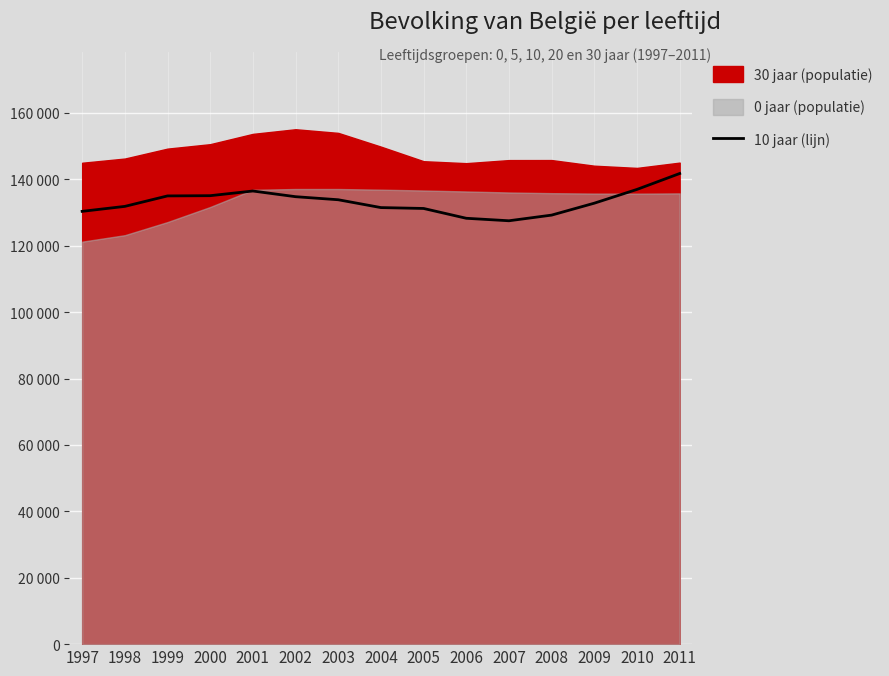

Reading left to right, what are all the values shown in this chart?

1997=130352	1998=131846	1999=134999	2000=135069	2001=136477	2002=134765	2003=133846	2004=131485	2005=131220	2006=128264	2007=127515	2008=129219	2009=132812	2010=136959	2011=141747